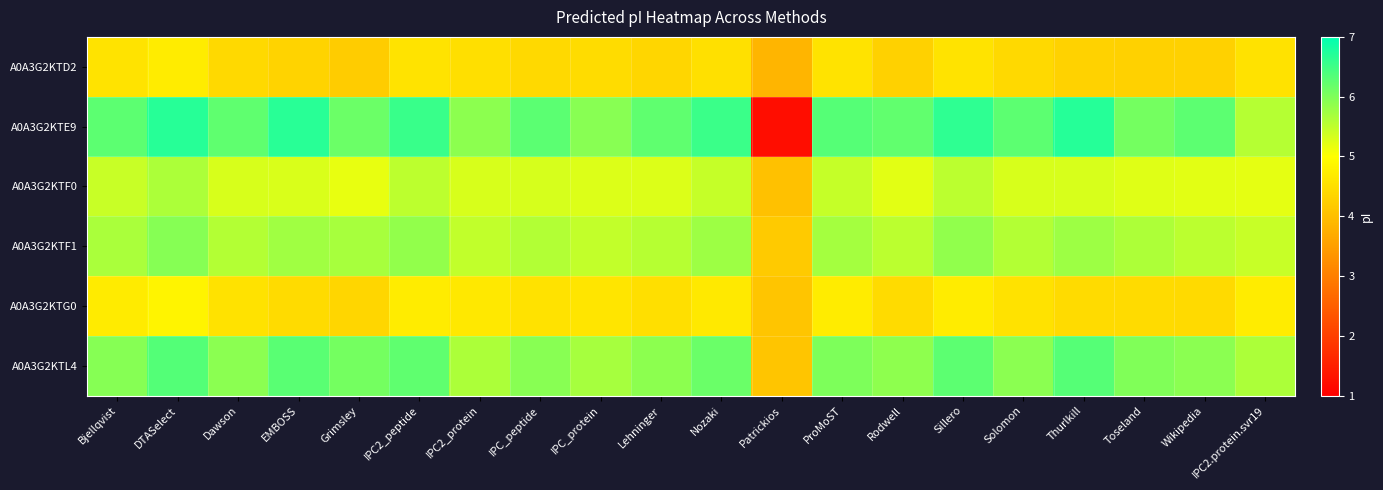

Reading left to right, transcribe all the data shown in this chart.

A0A3G2KTD2: Bjellqvist=4.6	DTASelect=4.7	Dawson=4.4	EMBOSS=4.3	Grimsley=4.2	IPC2_peptide=4.6	IPC2_protein=4.5	IPC_peptide=4.4	IPC_protein=4.5	Lehninger=4.4	Nozaki=4.5	Patrickios=3.8	ProMoST=4.6	Rodwell=4.3	Sillero=4.6	Solomon=4.4	Thurlkill=4.3	Toseland=4.3	Wikipedia=4.3	IPC2.protein.svr19=4.5
A0A3G2KTE9: Bjellqvist=6.3	DTASelect=6.7	Dawson=6.2	EMBOSS=6.7	Grimsley=6.1	IPC2_peptide=6.5	IPC2_protein=5.9	IPC_peptide=6.3	IPC_protein=5.9	Lehninger=6.2	Nozaki=6.5	Patrickios=1.2	ProMoST=6.3	Rodwell=6.2	Sillero=6.6	Solomon=6.3	Thurlkill=6.7	Toseland=6.1	Wikipedia=6.3	IPC2.protein.svr19=5.6
A0A3G2KTF0: Bjellqvist=5.4	DTASelect=5.7	Dawson=5.3	EMBOSS=5.3	Grimsley=5.2	IPC2_peptide=5.5	IPC2_protein=5.3	IPC_peptide=5.3	IPC_protein=5.3	Lehninger=5.3	Nozaki=5.4	Patrickios=4.0	ProMoST=5.4	Rodwell=5.2	Sillero=5.5	Solomon=5.3	Thurlkill=5.3	Toseland=5.2	Wikipedia=5.2	IPC2.protein.svr19=5.2
A0A3G2KTF1: Bjellqvist=5.7	DTASelect=5.9	Dawson=5.6	EMBOSS=5.7	Grimsley=5.7	IPC2_peptide=5.8	IPC2_protein=5.5	IPC_peptide=5.6	IPC_protein=5.5	Lehninger=5.6	Nozaki=5.8	Patrickios=4.2	ProMoST=5.7	Rodwell=5.5	Sillero=5.9	Solomon=5.6	Thurlkill=5.8	Toseland=5.6	Wikipedia=5.5	IPC2.protein.svr19=5.4
A0A3G2KTG0: Bjellqvist=4.7	DTASelect=4.8	Dawson=4.5	EMBOSS=4.4	Grimsley=4.4	IPC2_peptide=4.7	IPC2_protein=4.6	IPC_peptide=4.6	IPC_protein=4.6	Lehninger=4.5	Nozaki=4.7	Patrickios=4.1	ProMoST=4.7	Rodwell=4.4	Sillero=4.7	Solomon=4.5	Thurlkill=4.4	Toseland=4.4	Wikipedia=4.4	IPC2.protein.svr19=4.7
A0A3G2KTL4: Bjellqvist=5.9	DTASelect=6.3	Dawson=5.9	EMBOSS=6.3	Grimsley=6.1	IPC2_peptide=6.2	IPC2_protein=5.7	IPC_peptide=5.9	IPC_protein=5.7	Lehninger=5.9	Nozaki=6.2	Patrickios=4.1	ProMoST=6.0	Rodwell=5.9	Sillero=6.3	Solomon=5.9	Thurlkill=6.3	Toseland=6.0	Wikipedia=5.9	IPC2.protein.svr19=5.6